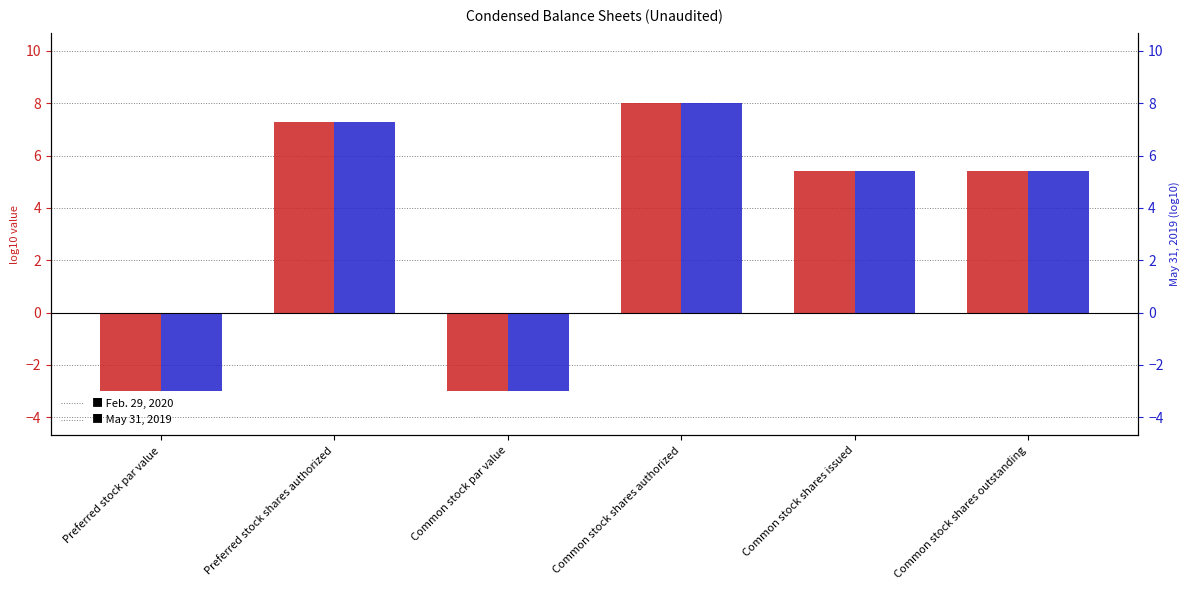

How many distinct data groups are displayed?

2